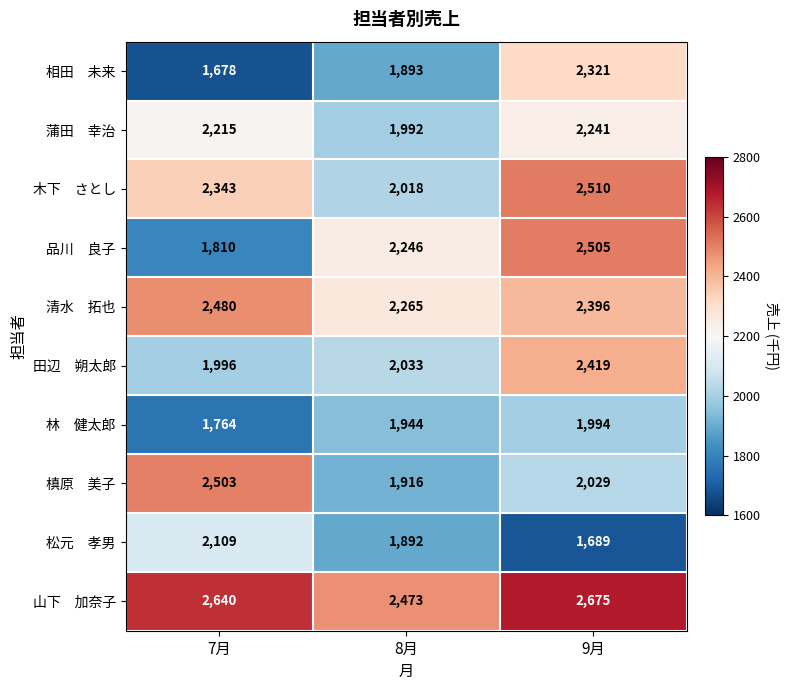

At how many categories does at least one series exceed 2195?

3